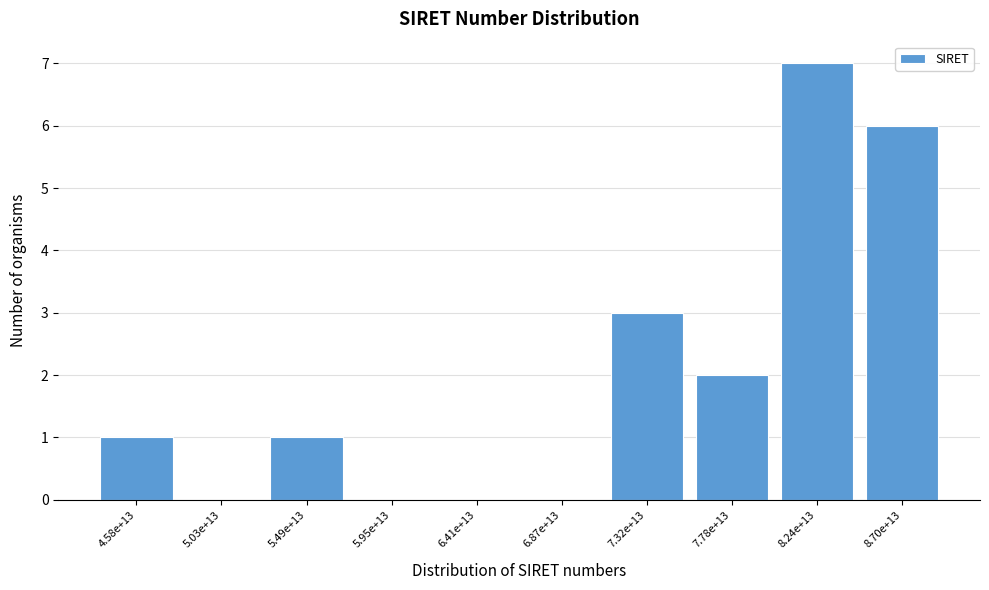

Reading left to right, list all the values displayed in this chart.

4.58e+13=1	5.03e+13=0	5.49e+13=1	5.95e+13=0	6.41e+13=0	6.87e+13=0	7.32e+13=3	7.78e+13=2	8.24e+13=7	8.70e+13=6